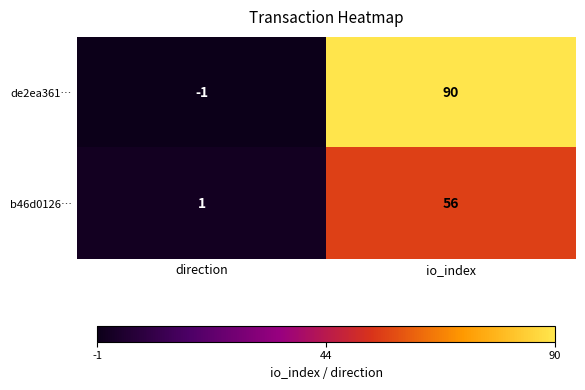

What is the difference between the maximum and minimum values in the de2ea361… series?

91